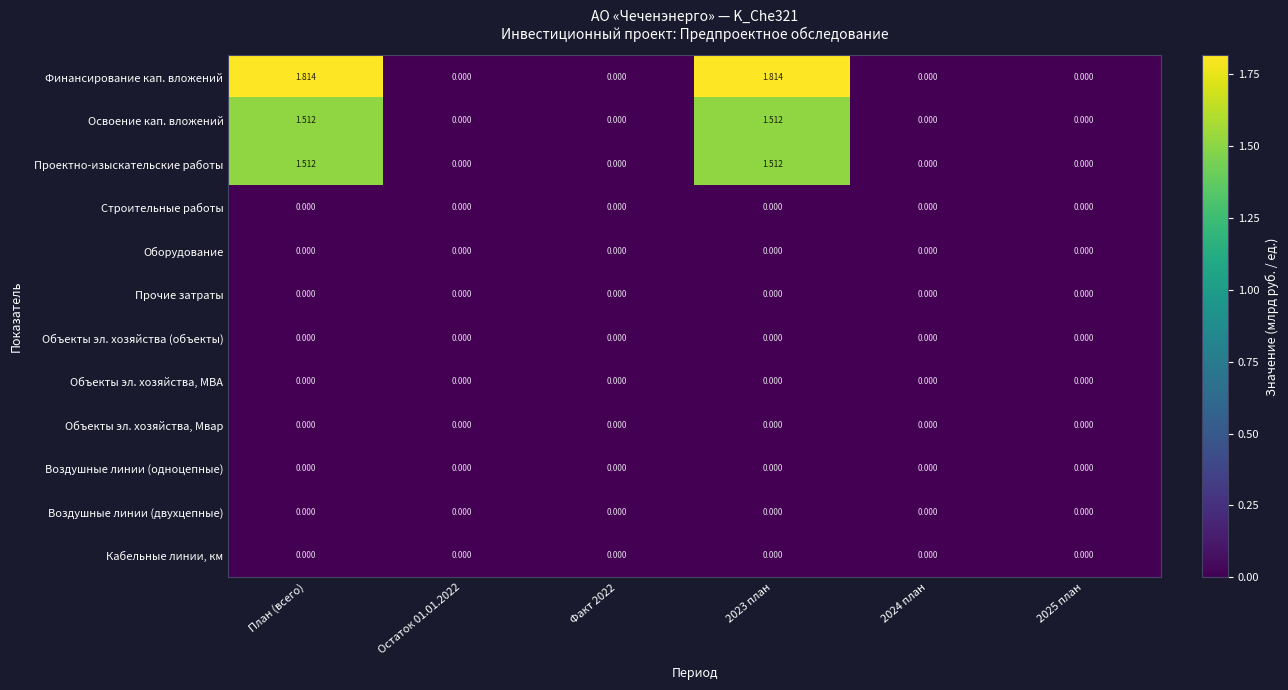

Is the value of Финансирование кап. вложений at План (всего) greater than the value of Воздушные линии (двухцепные) at 2023 план?

Yes